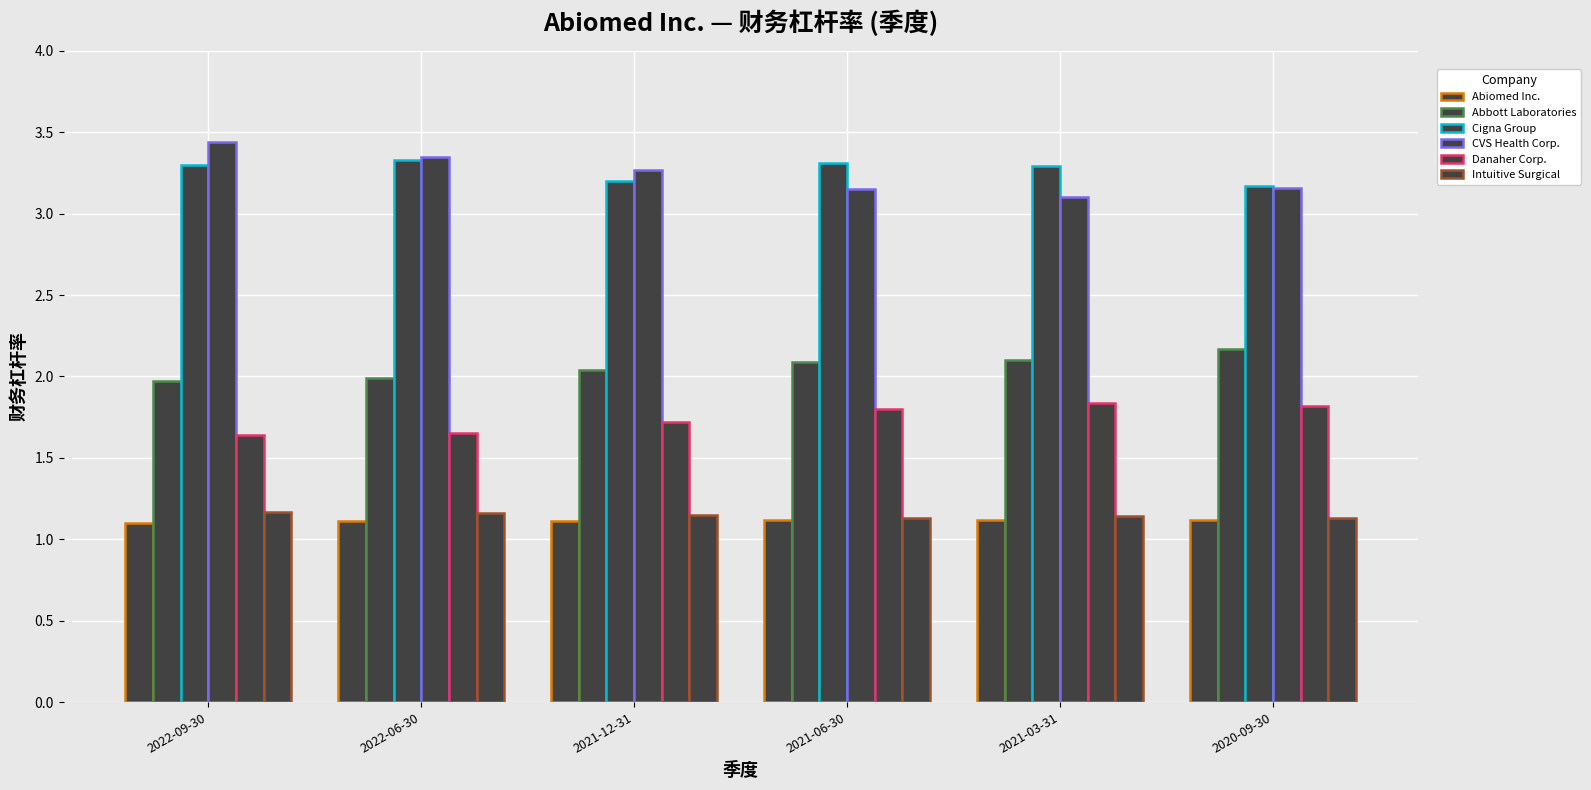

Does the chart contain stacked bars?

No